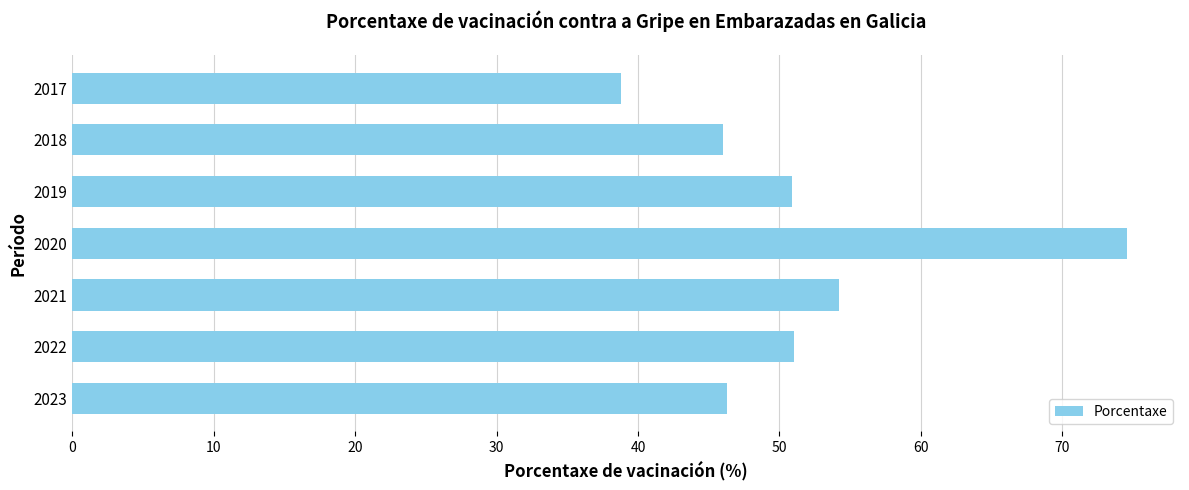

What is the minimum value shown in the chart?

38.8